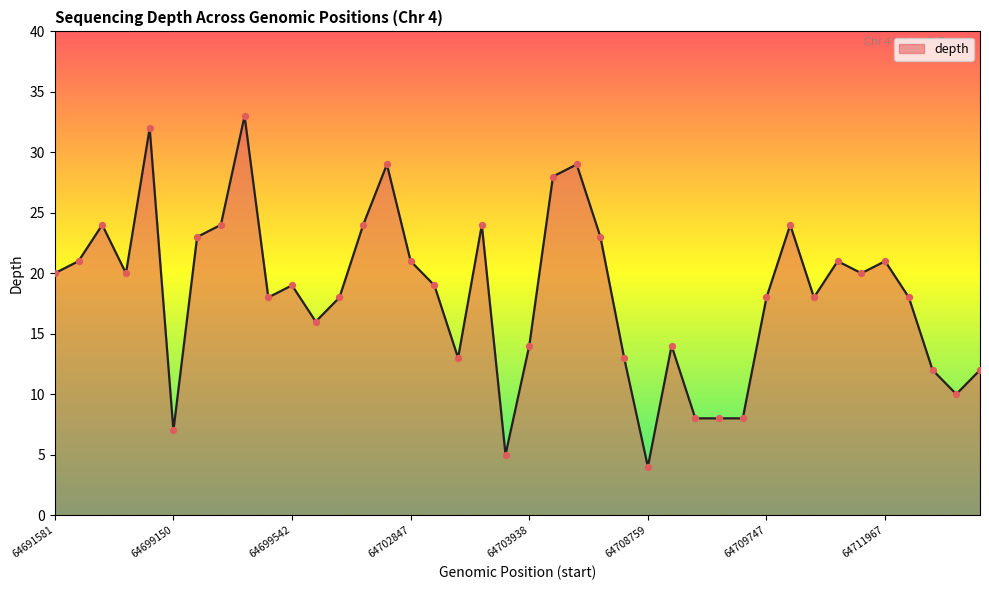

What is the difference between the maximum and minimum values?

29